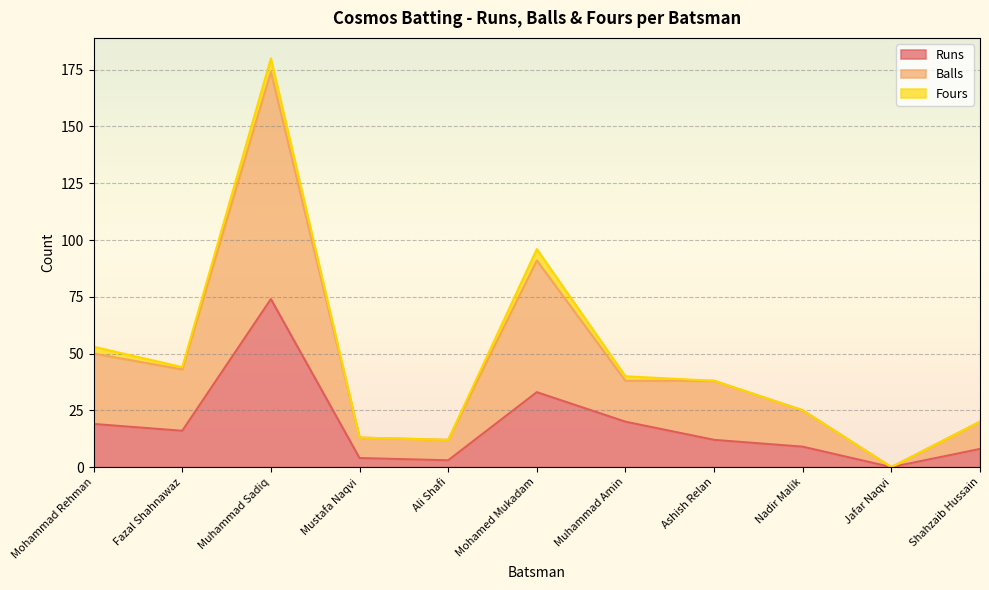

At which category is the sum across all series the highest?

Muhammad Sadiq